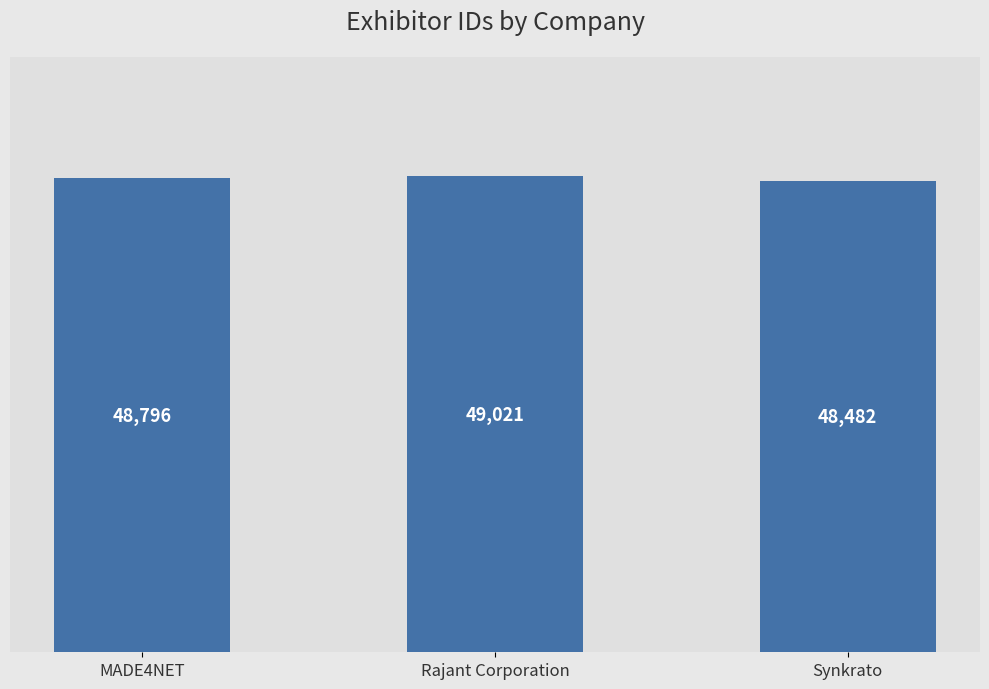

Reading left to right, what are all the values shown in this chart?

MADE4NET=48796	Rajant Corporation=49021	Synkrato=48482